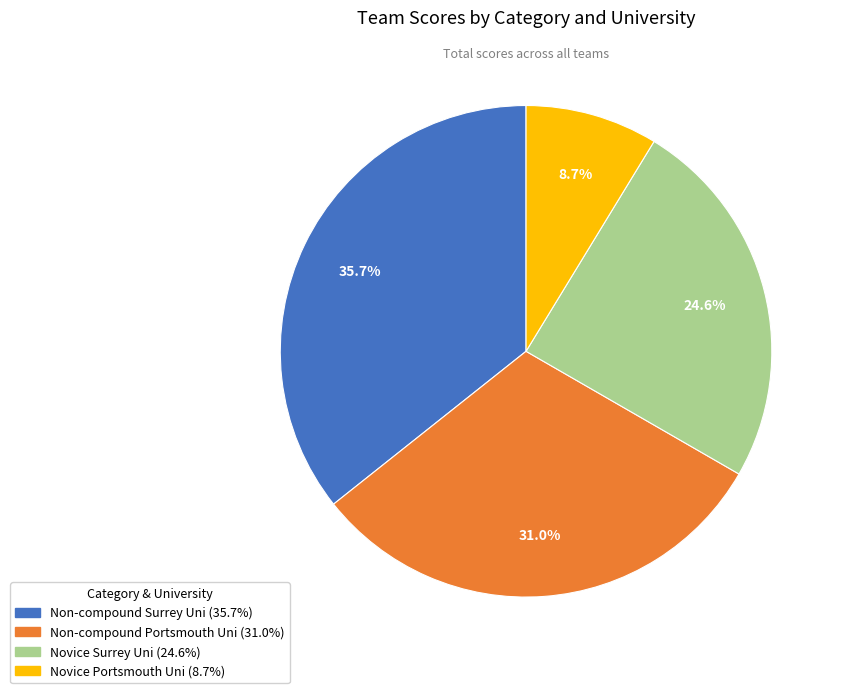

To the nearest percent, what portion does Novice Surrey Uni represent?

25%